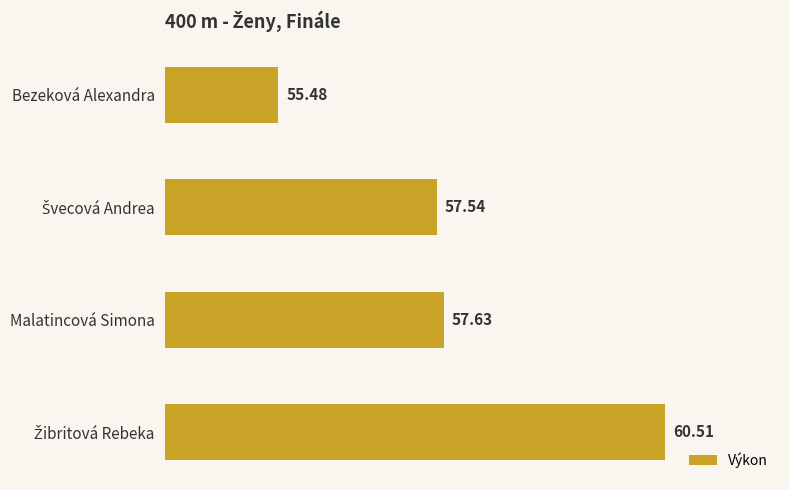

What is the ratio of the value at Bezeková Alexandra to the value at Malatincová Simona?

1.0